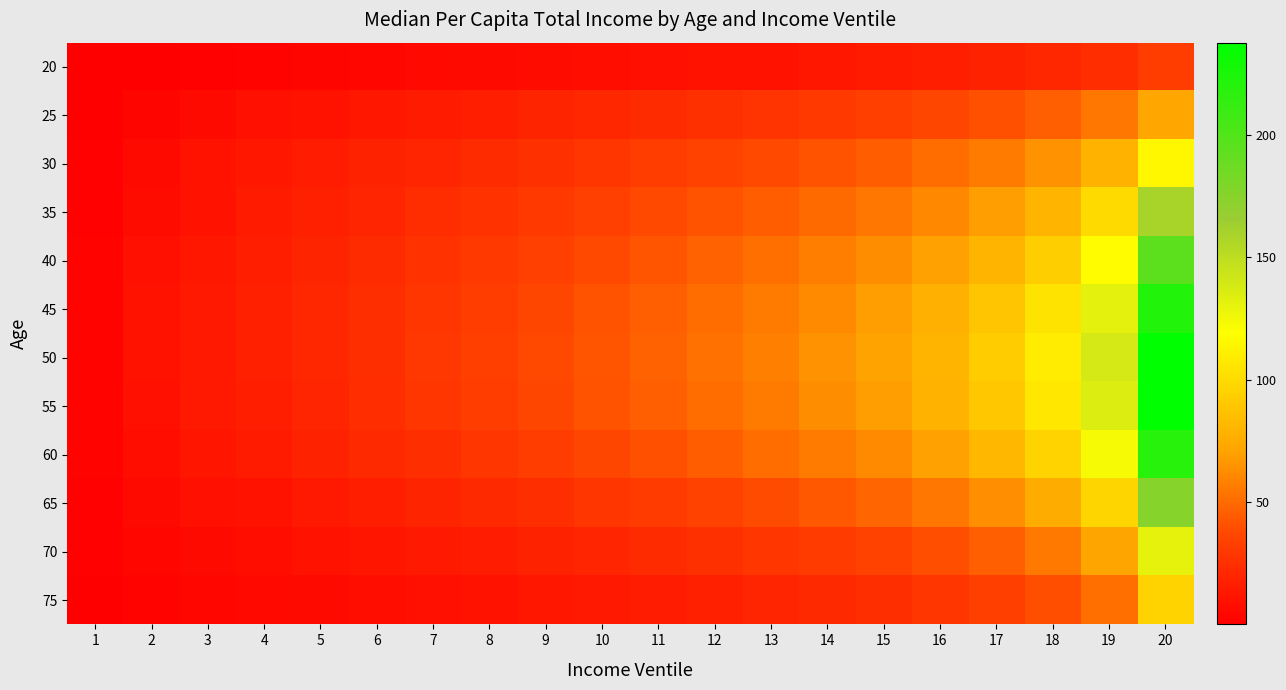

What is the total value across all series at 7?

243.6